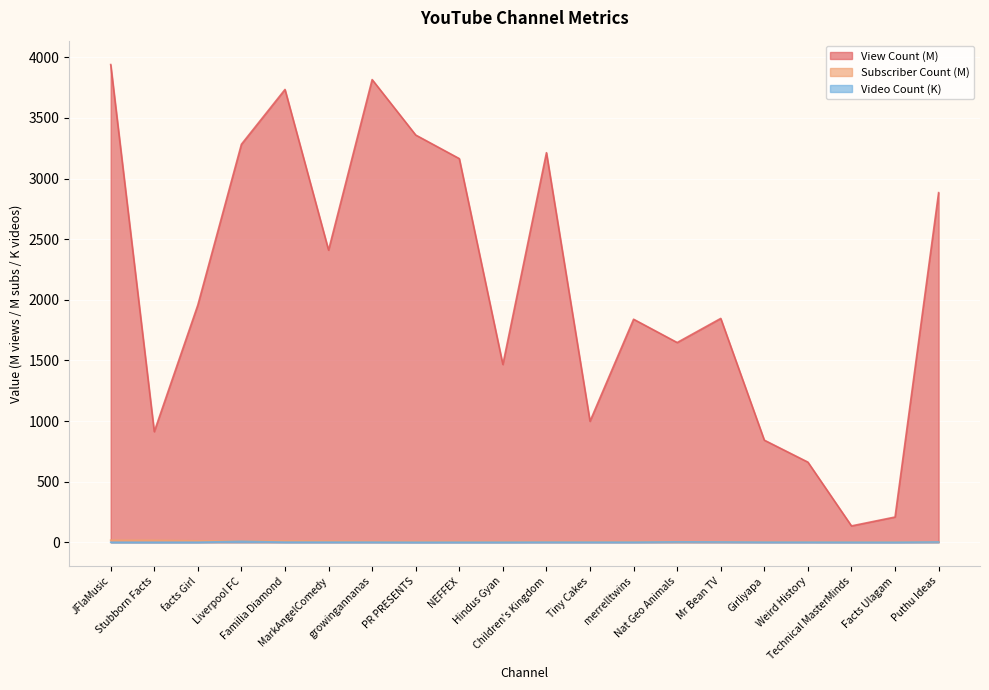

What are all the series names shown in the legend?

View Count (M), Subscriber Count (M), Video Count (K)